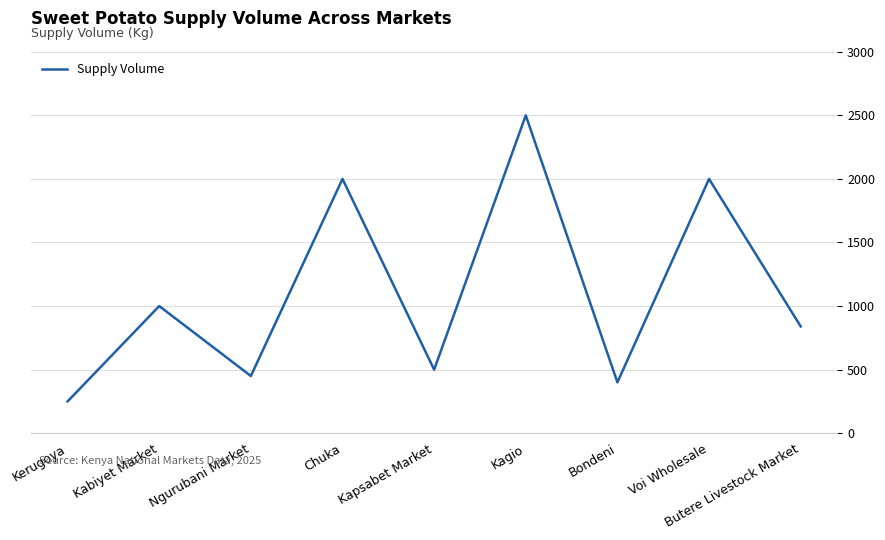

Between Kabiyet Market and Kerugoya, which is larger?

Kabiyet Market